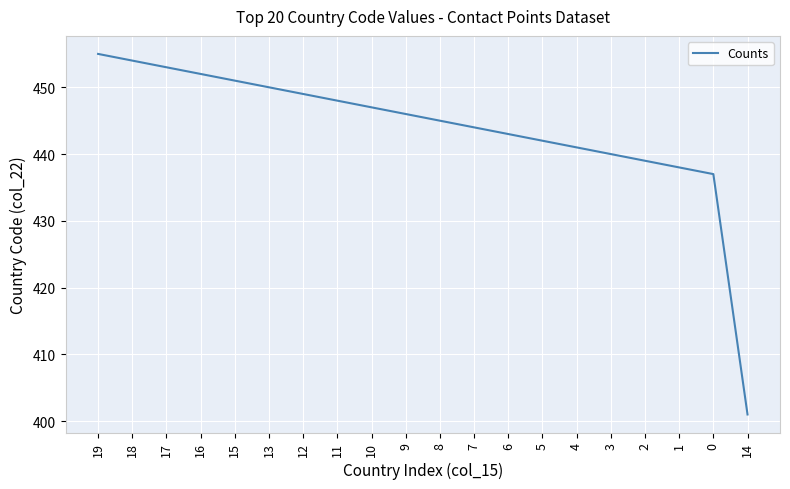

What is the difference between the second highest and minimum values?

53